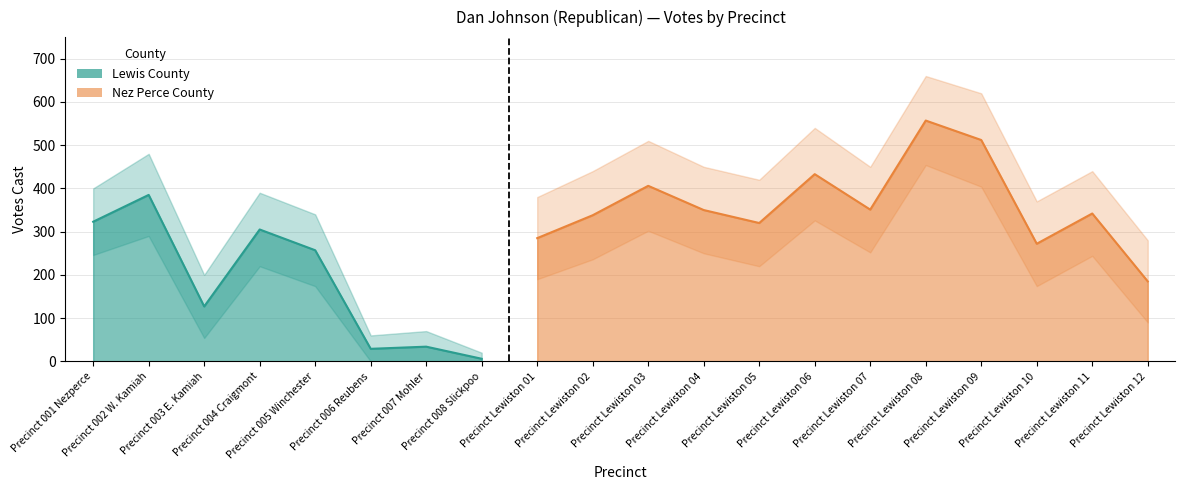

In Nez Perce County Votes, how many points are lower than both neighbors (excluding endpoints)?

3